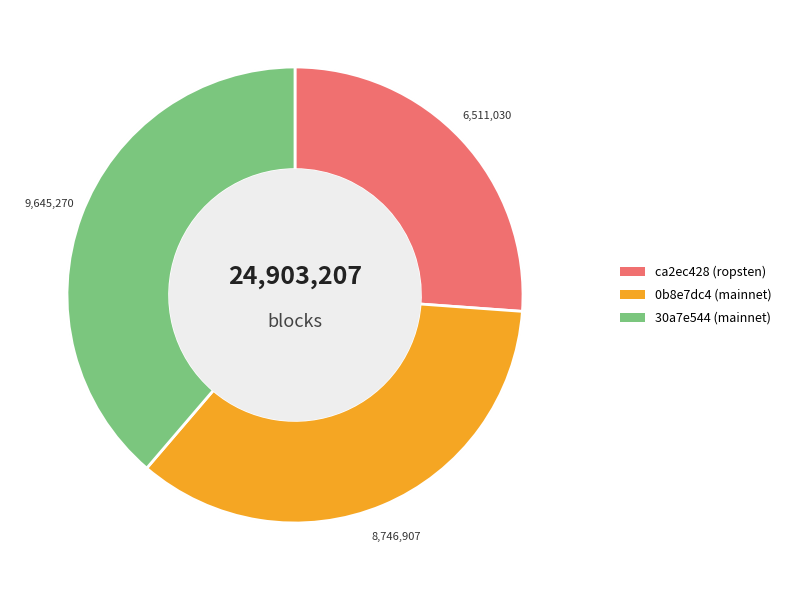

Which category has the biggest portion of the pie?

30a7e544-62fa-11ea-8eab-a260c542de2b